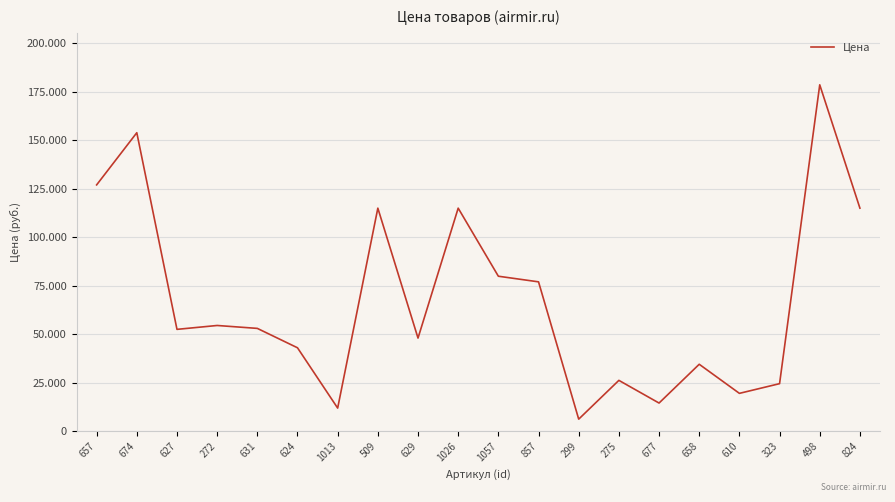

What is the greatest value displayed?

178600